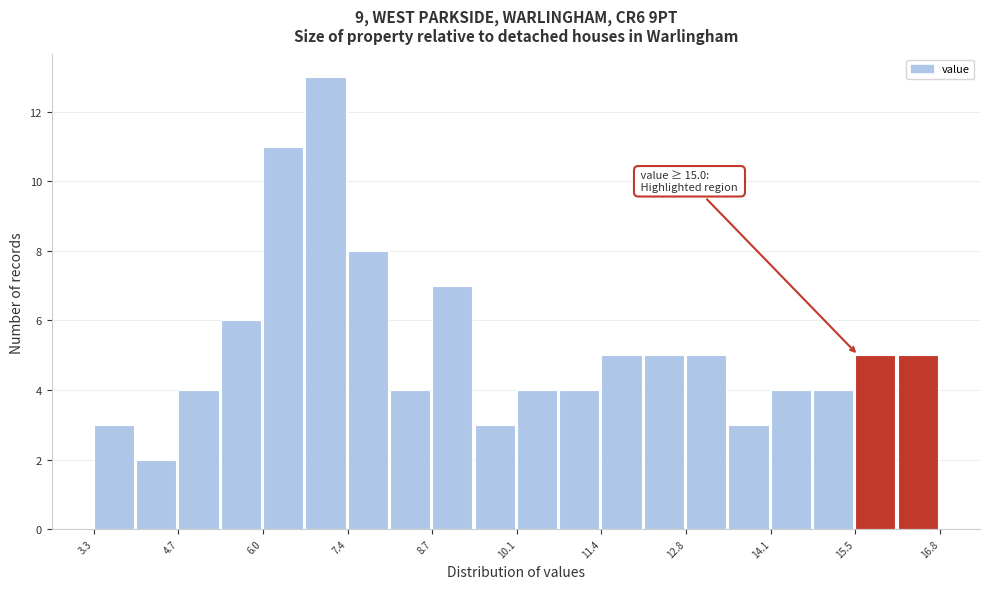

Around what value on the x-axis is the tallest bar? Give the approximate position of its centre, as read against the axis.

7.0